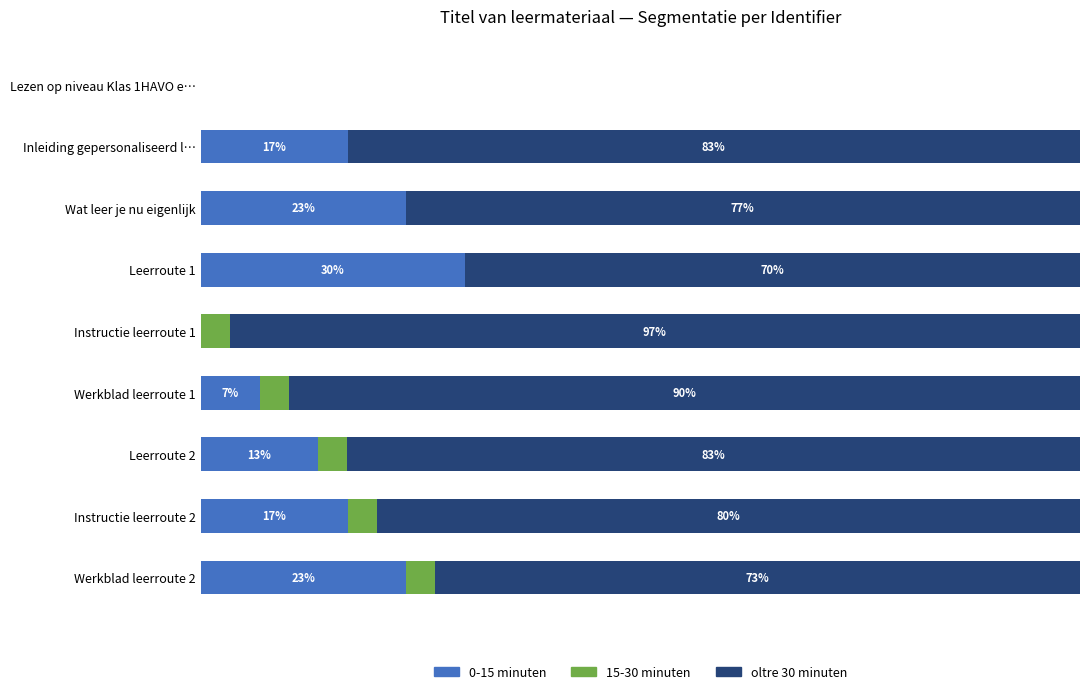

At which label does 0-15 minuten reach its peak?

Leerroute 1